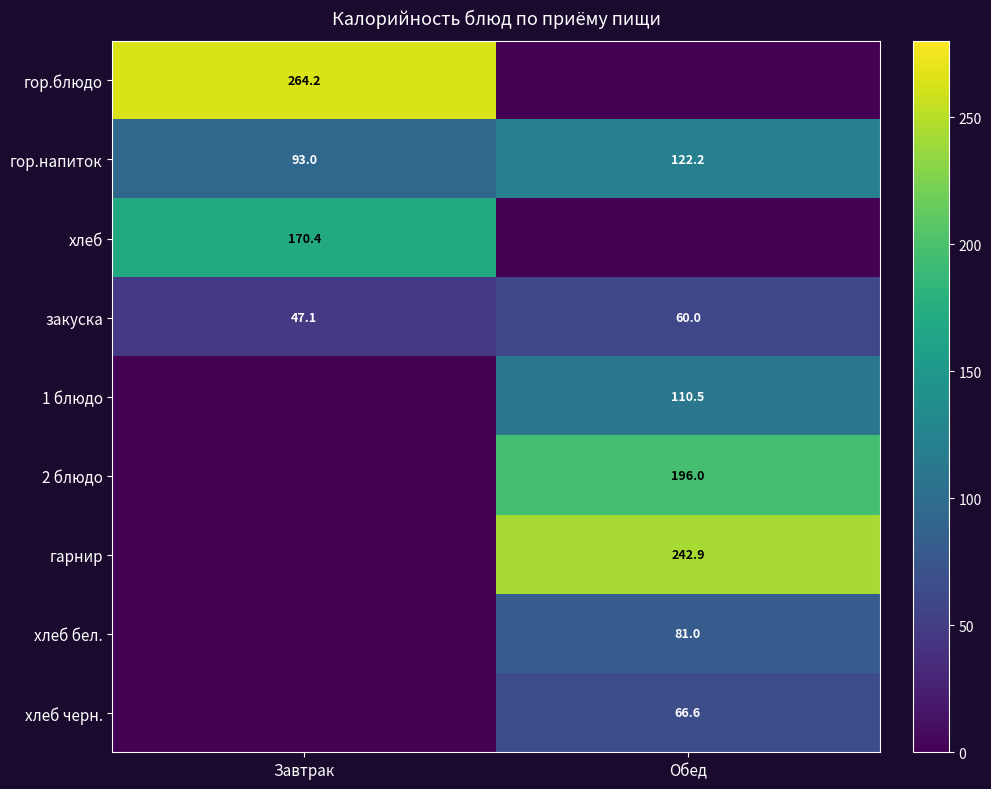

How many distinct data groups are displayed?

9